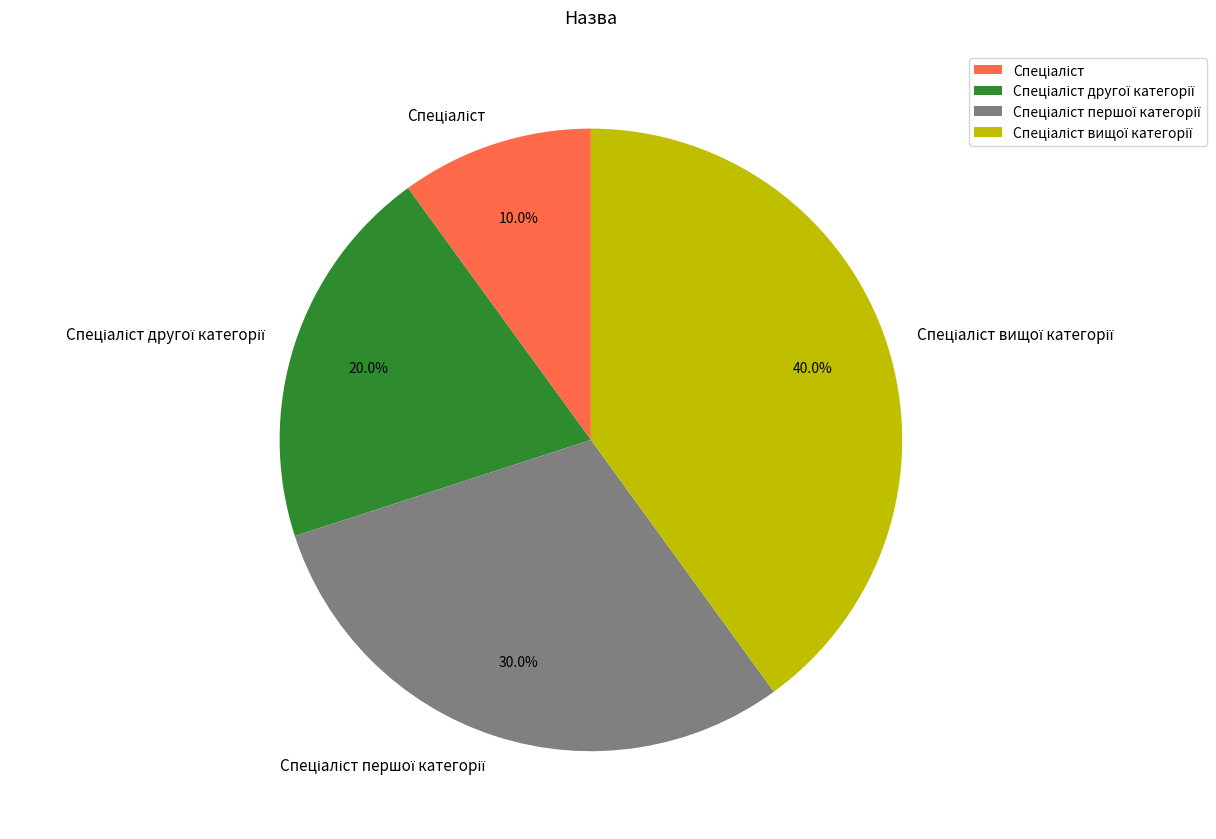

How many segments does this pie chart have?

4